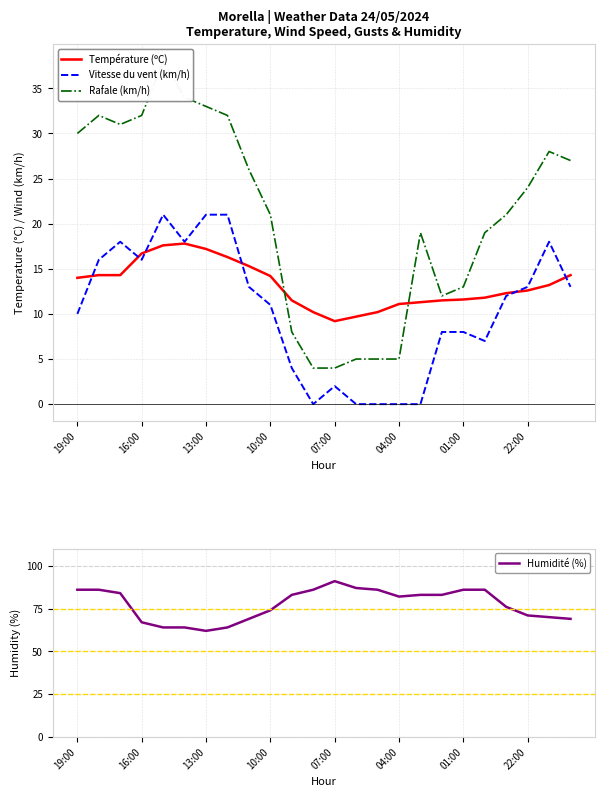

The Température (ºC) series shows 4.0 at 16:00. True or false?

False